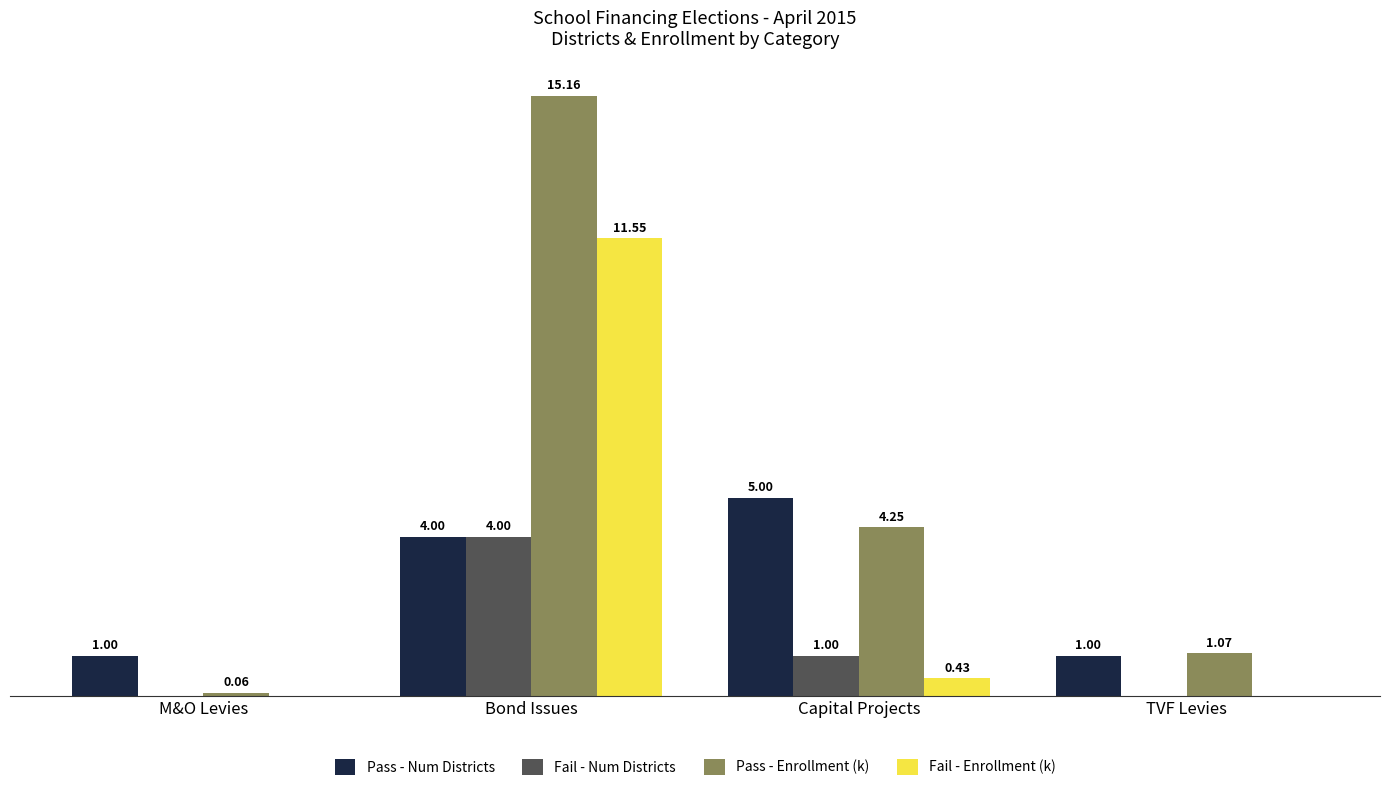

Between M&O Levies and TVF Levies, which series saw the biggest shift?

Pass - Enrollment (k)